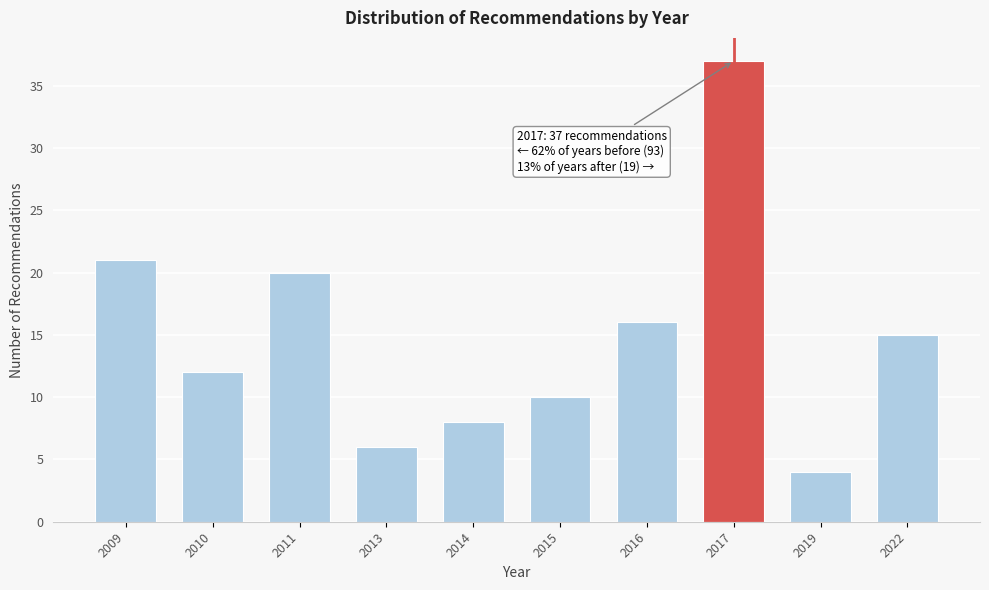

Reading left to right, list all the values displayed in this chart.

2009=21	2010=12	2011=20	2013=6	2014=8	2015=10	2016=16	2017=37	2019=4	2022=15